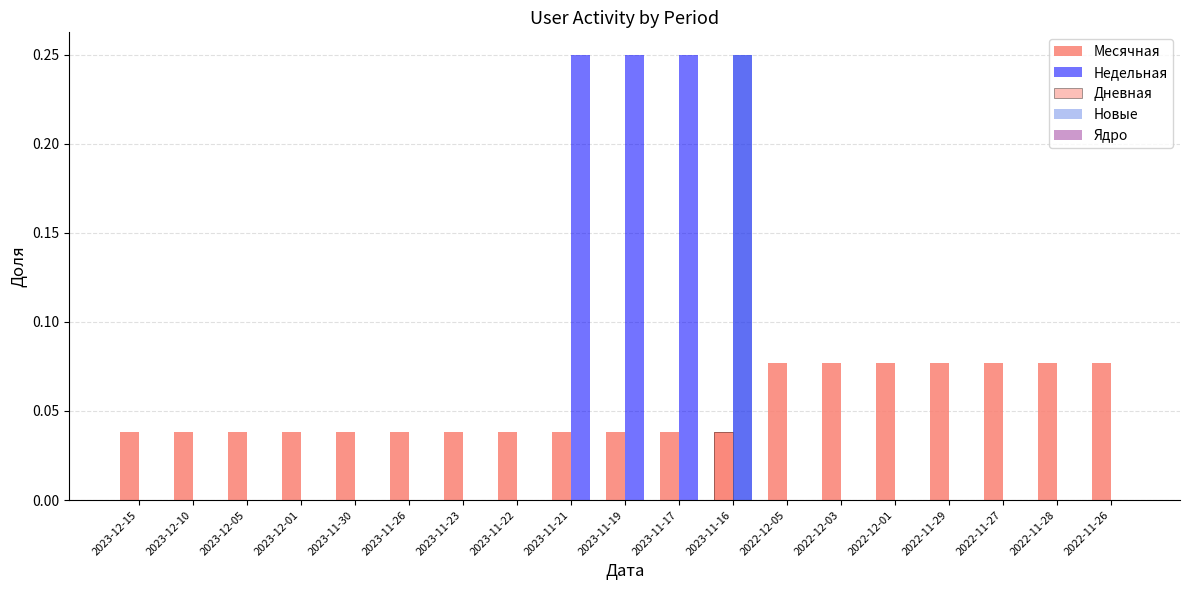

True or false: Месячная has a value of 0.1 at 2022-11-27.

False